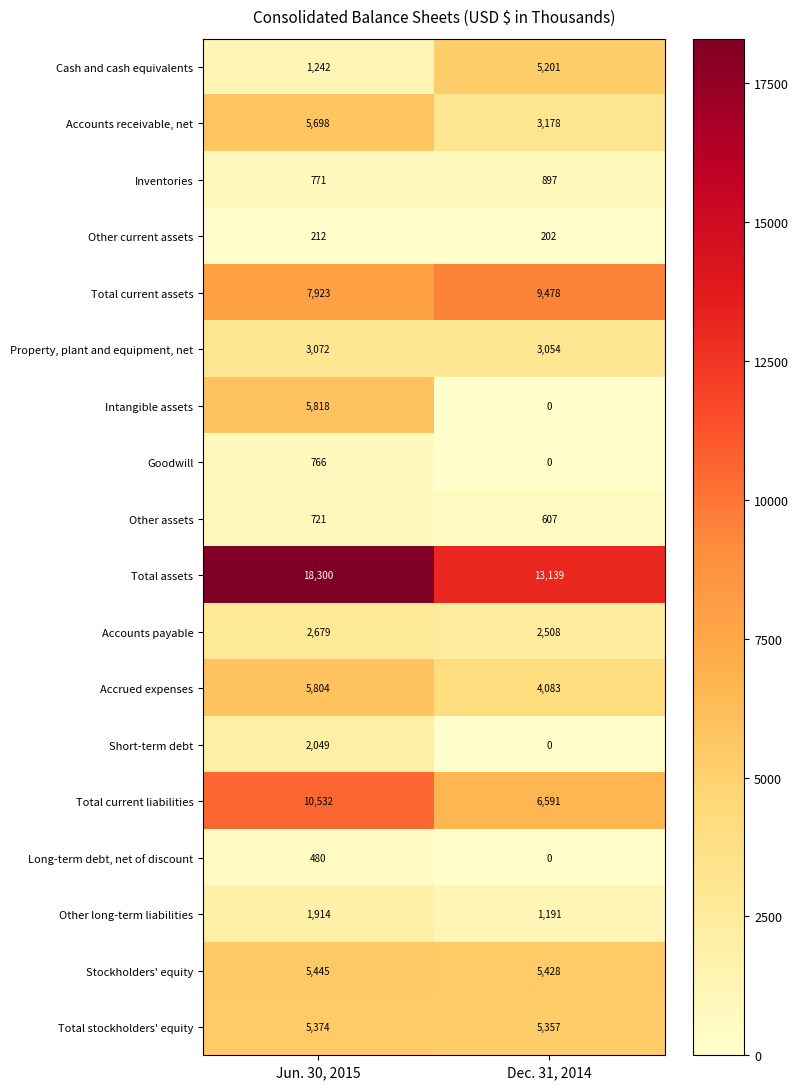

Which series has the largest total across all categories?

Total assets